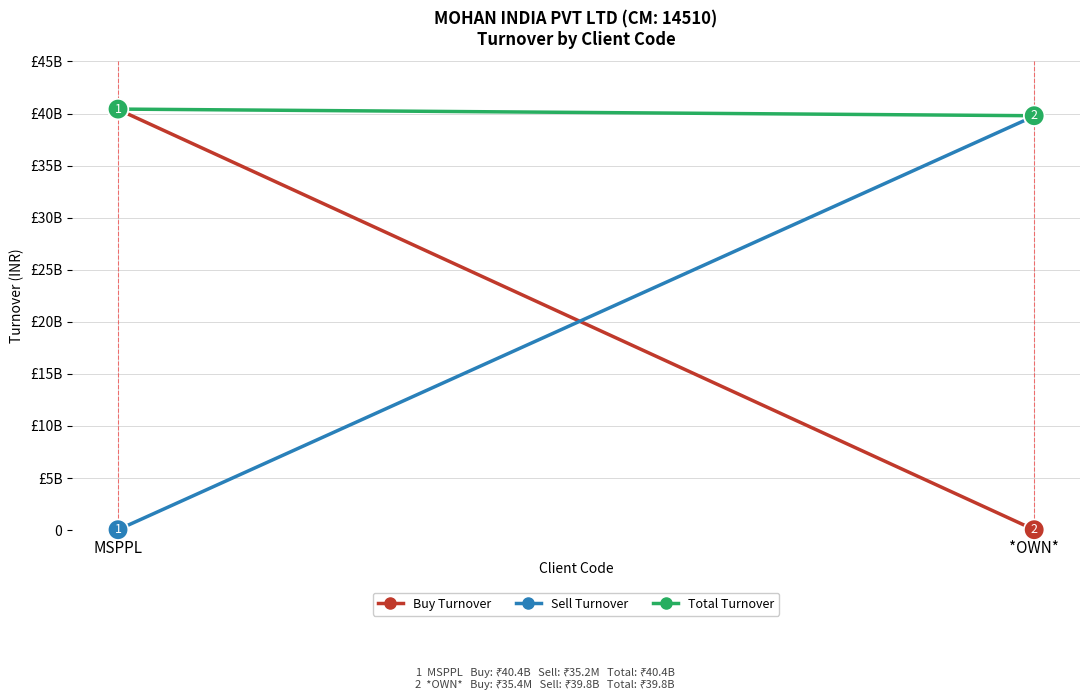

What is the value of the Total Turnover point at the 1st from the left?

40430387200